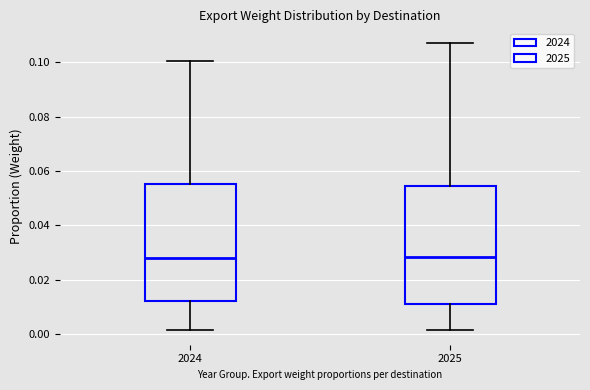

Reading left to right, read every box against the y-axis: the position of its median line, the range the box covers, and the ends of its whiskers. The values are not printed on the chart, so give them approximately, as read against the axis.

2024: median 0.028, box 0.012 to 0.054, whiskers 0.002 to 0.100
2025: median 0.028, box 0.010 to 0.054, whiskers 0.002 to 0.108